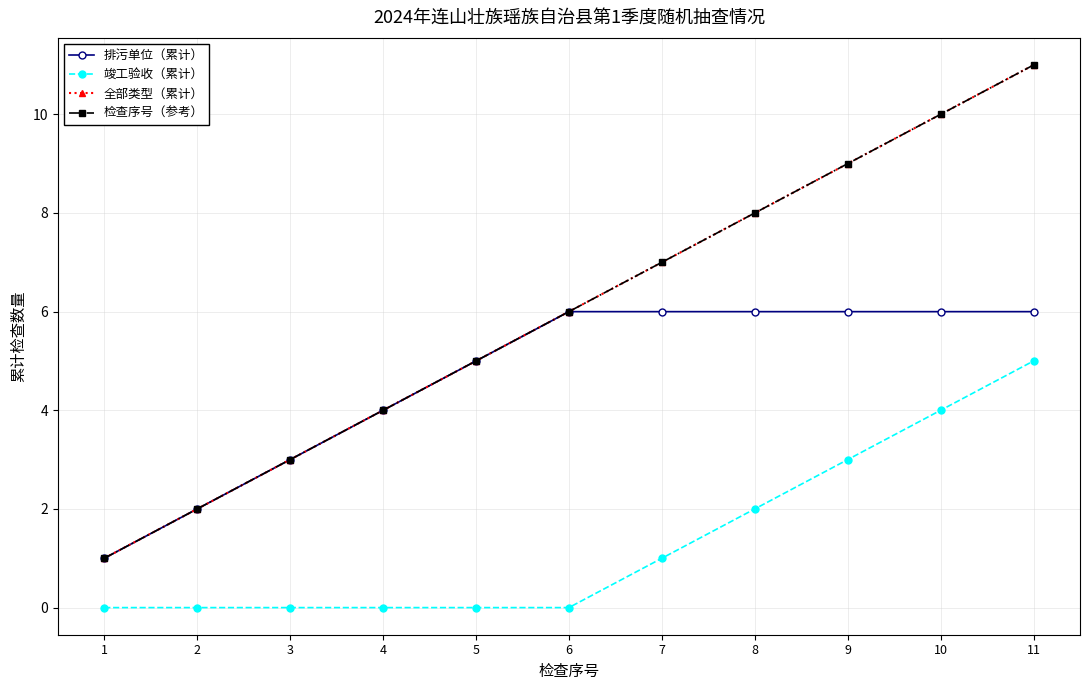

True or false: 全部类型（累计） has a value of 12 at 7.

False